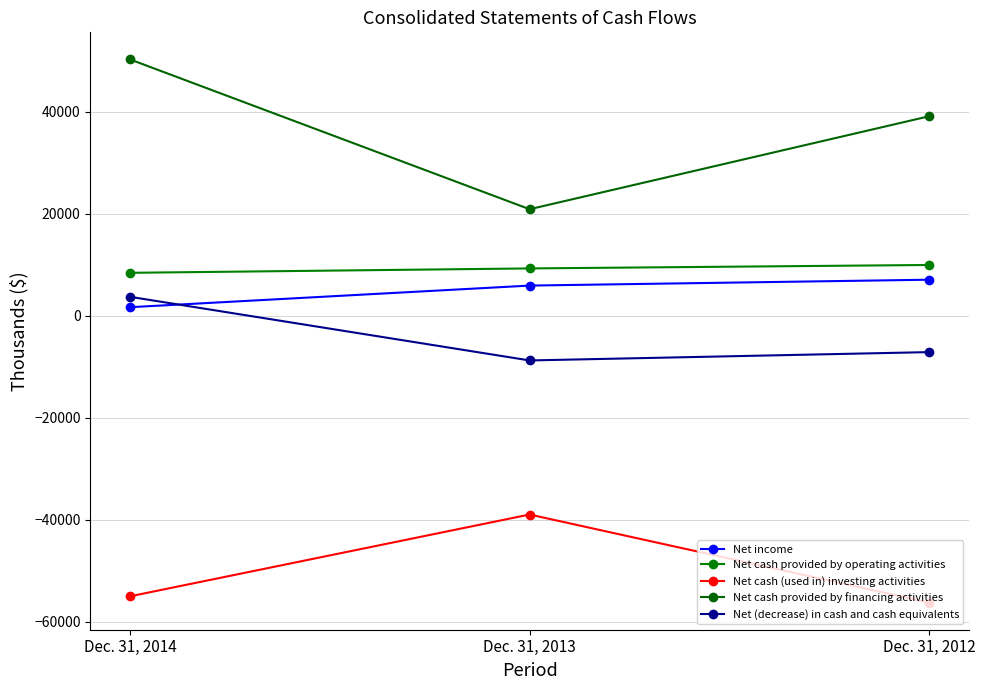

How many values in the Net (decrease) in cash and cash equivalents series are below -7109?

1